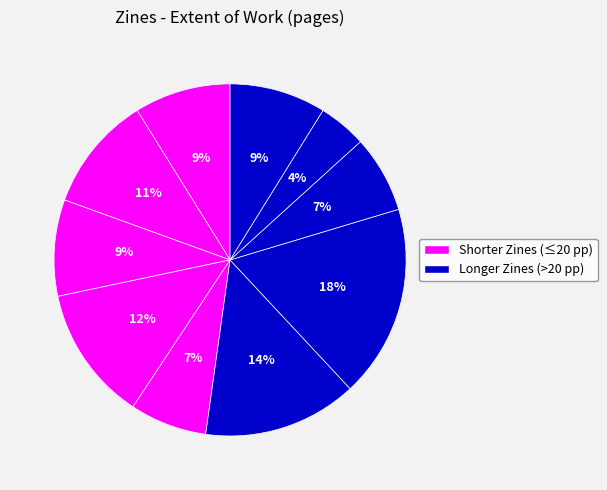

How many segments does this pie chart have?

10